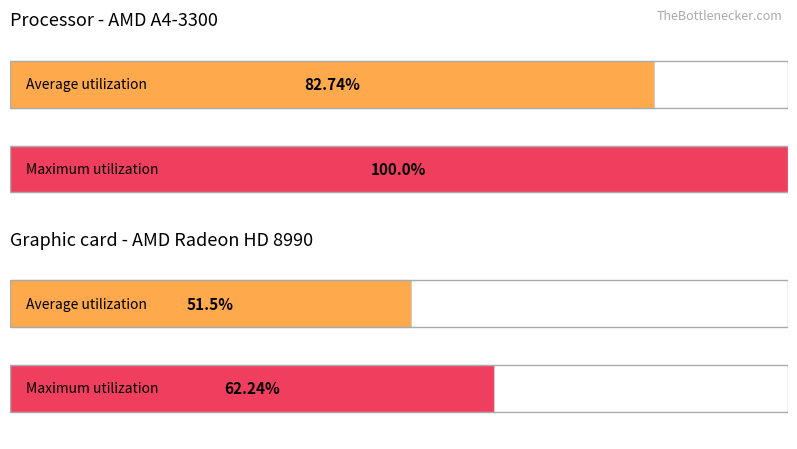

How many bars are there in each group?

2